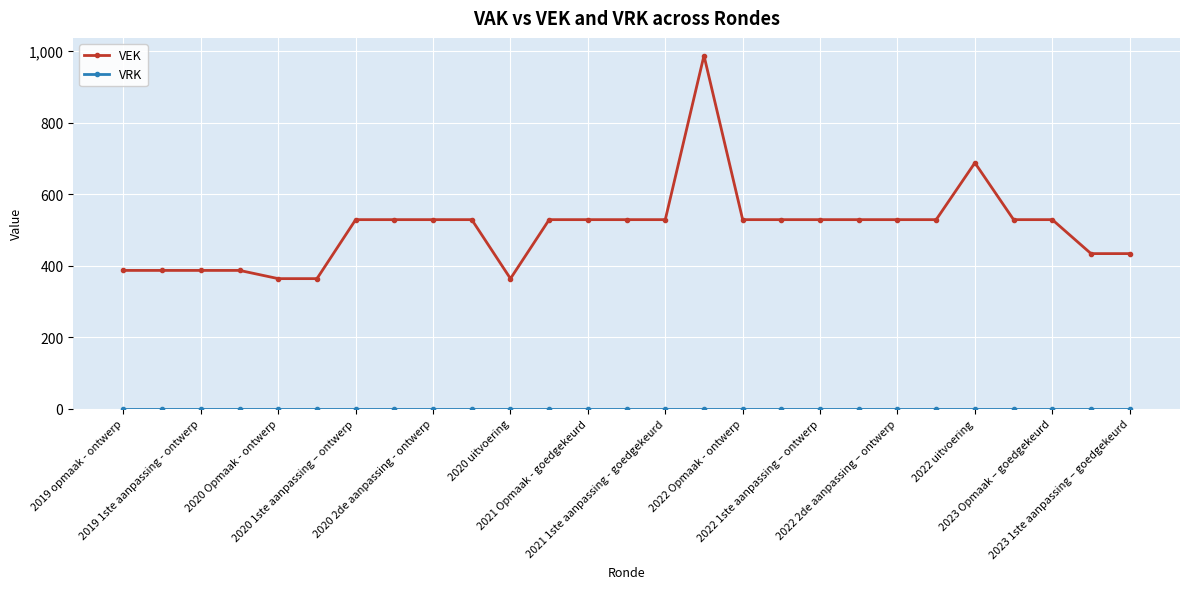

Which series has the largest range (max minus min)?

VEK